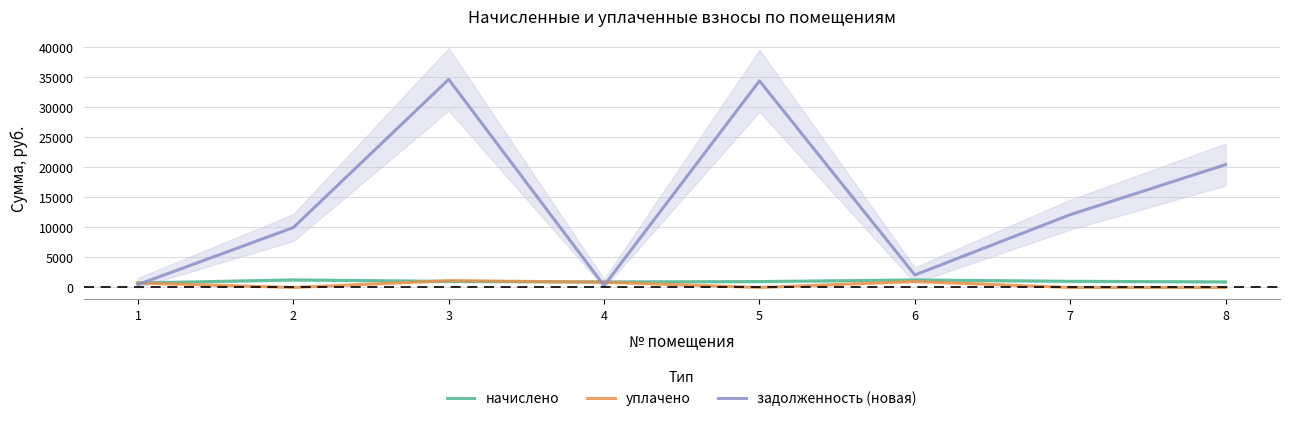

At which category does уплачено reach its first local valley?

2